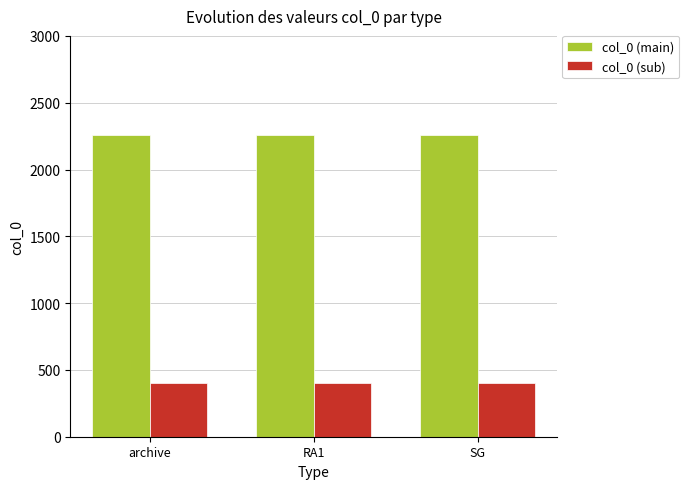

Reading left to right, transcribe all the data shown in this chart.

col_0 (main): 2258	2258	2258
col_0 (sub): 400	400	400